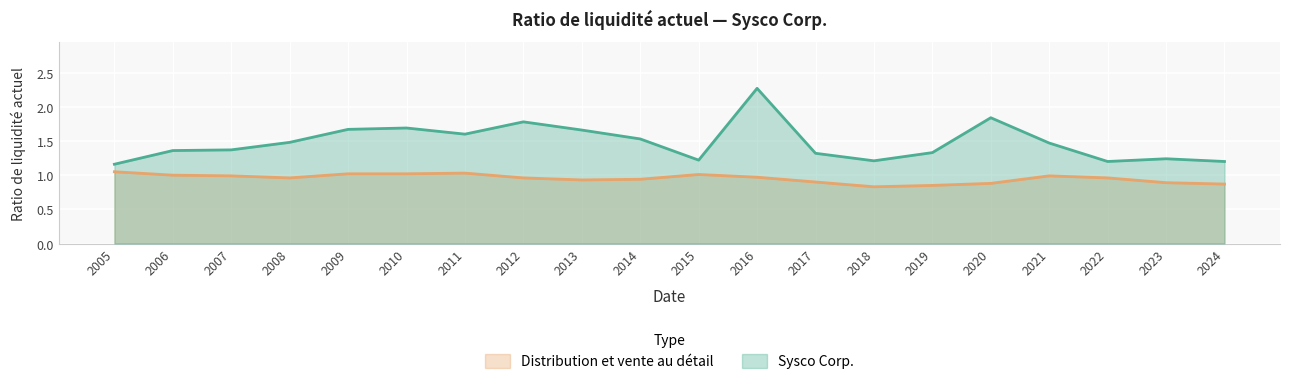

What is the difference between the maximum and minimum values in the Distribution et vente au détail series?

0.2